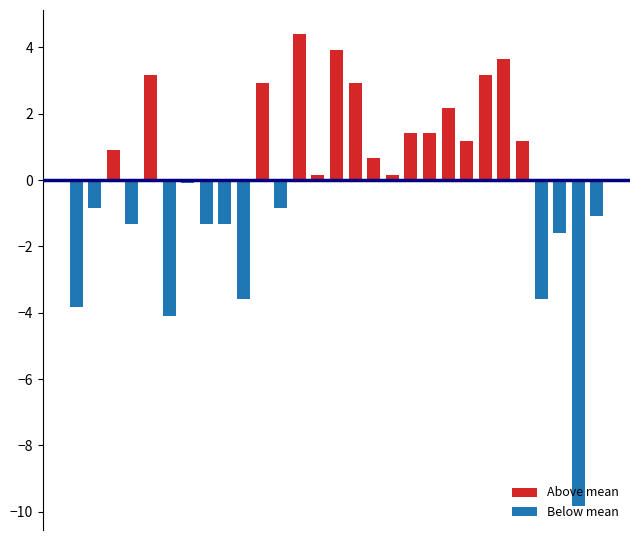

What is the value of the Below mean bar at the 6th from the left?

-4.1